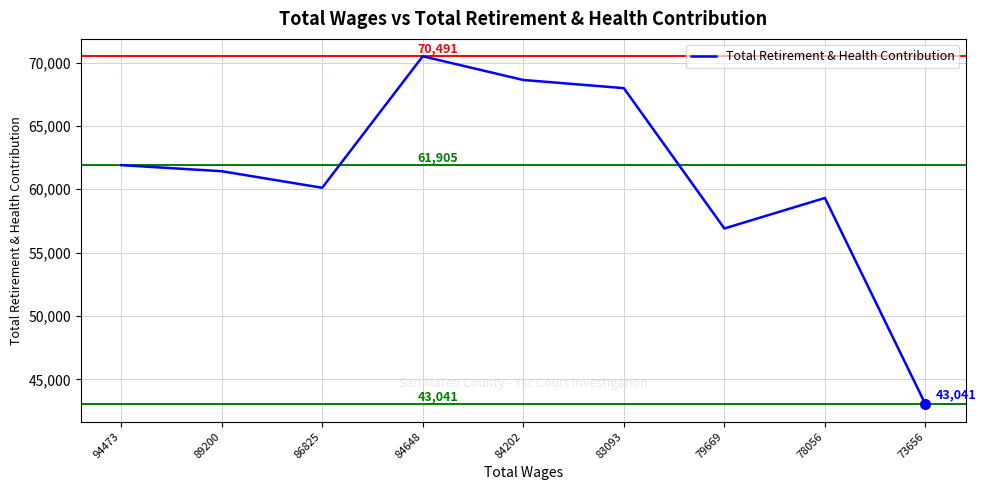

Between 83093 and 89200, which is larger?

83093